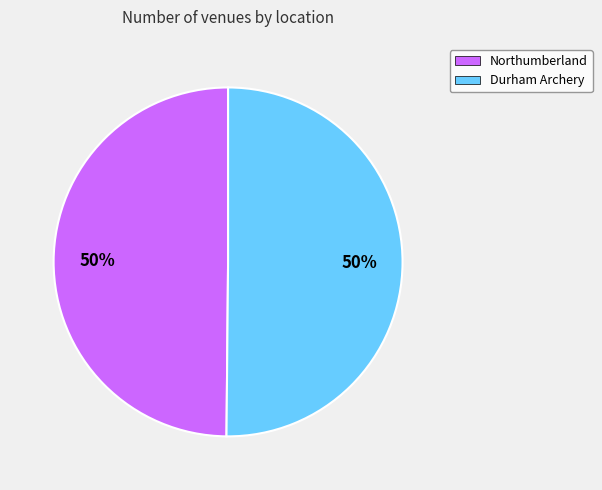

Is the sum of Durham Archery and Northumberland greater than half?

Yes